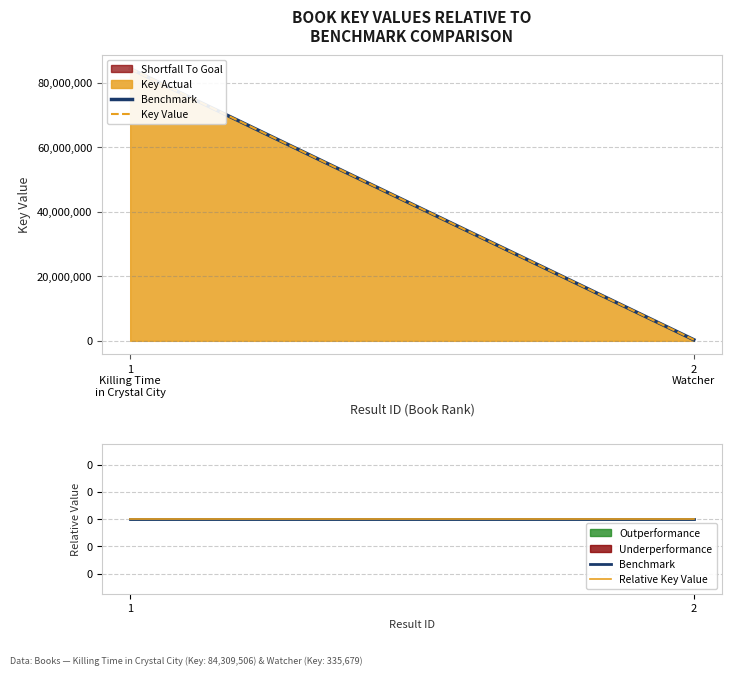

The value of Benchmark at Watcher is 335679. True or false?

True